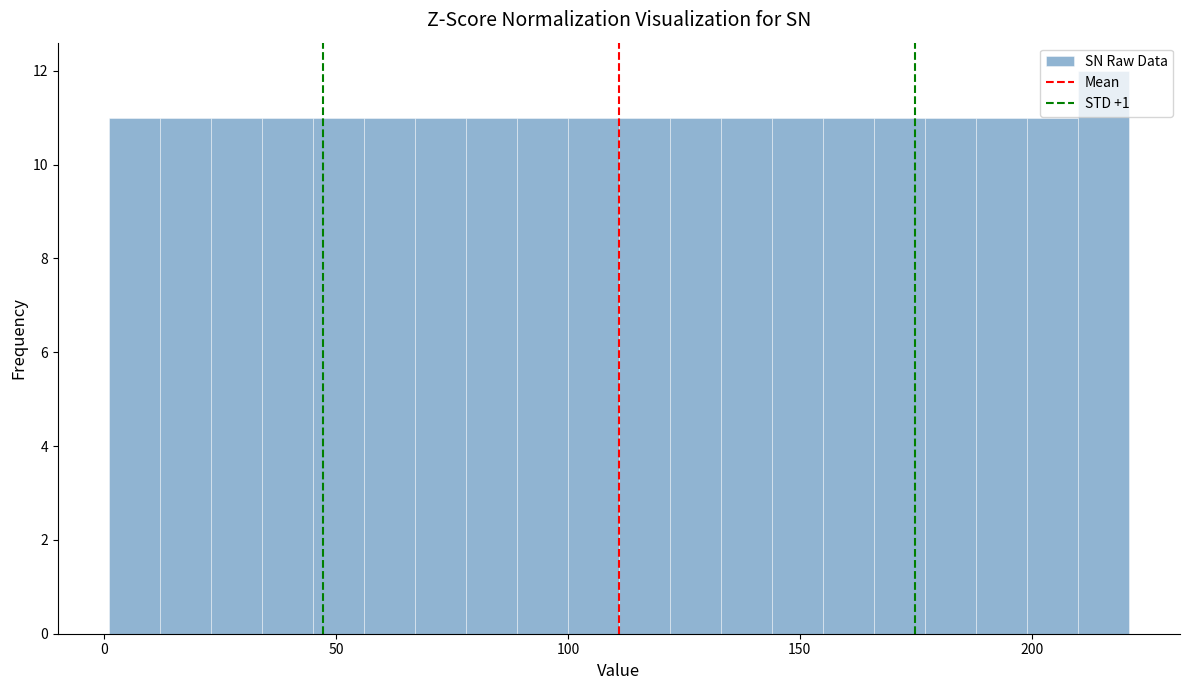

Read against the x-axis, roughly where is the centre of the tallest bar?

215